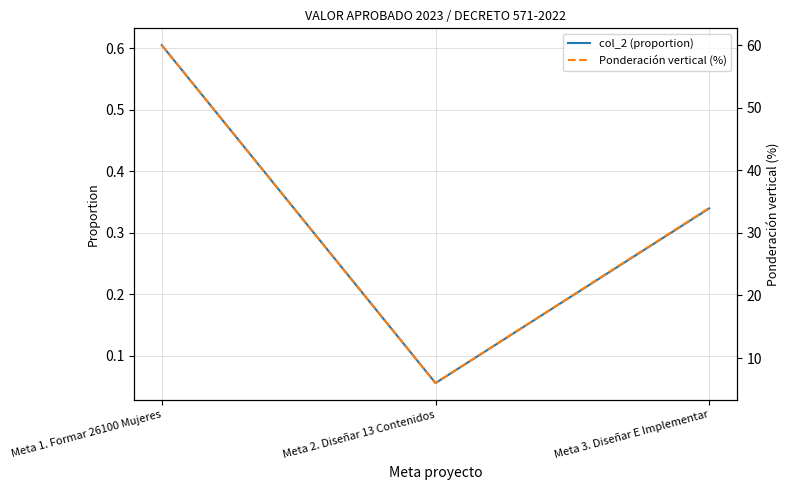

Rank the series at Meta 2. Diseñar 13 Contenidos from lowest to highest value.

col_2 (proportion), Ponderación vertical (%)